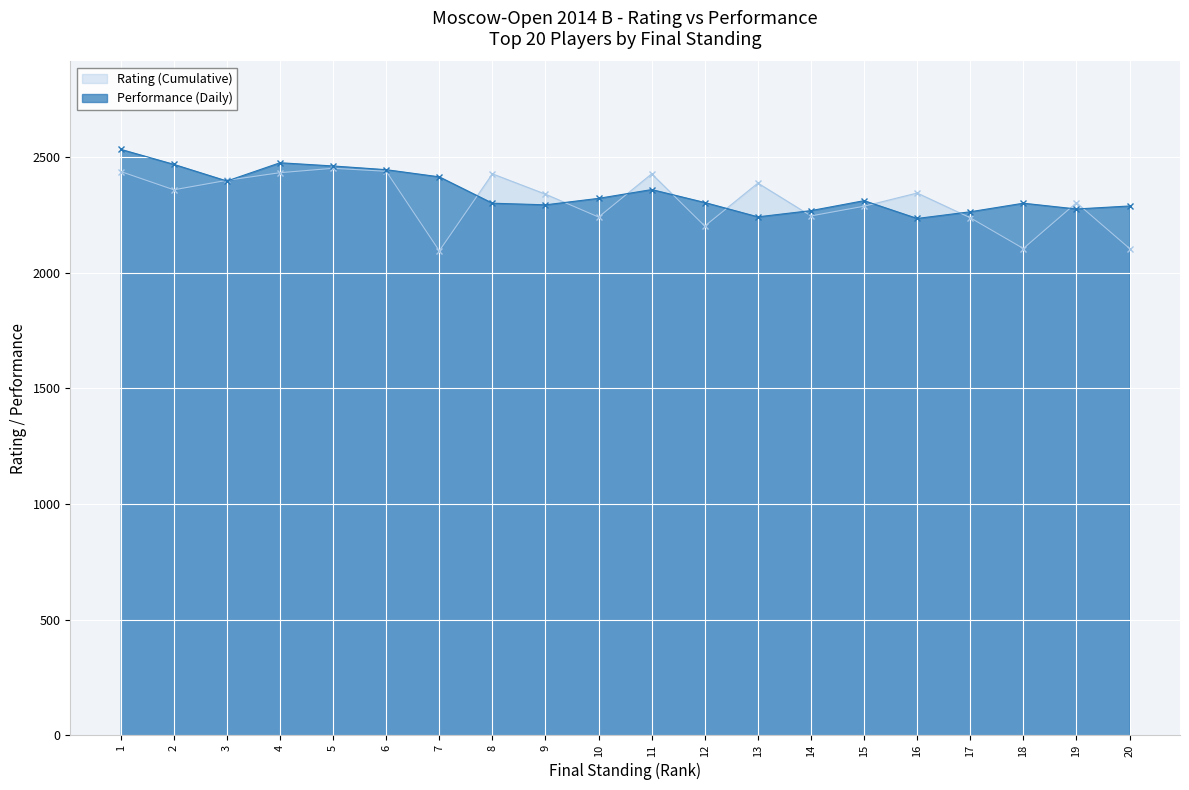

At which label is Performance (Daily) closest to 2384?

3